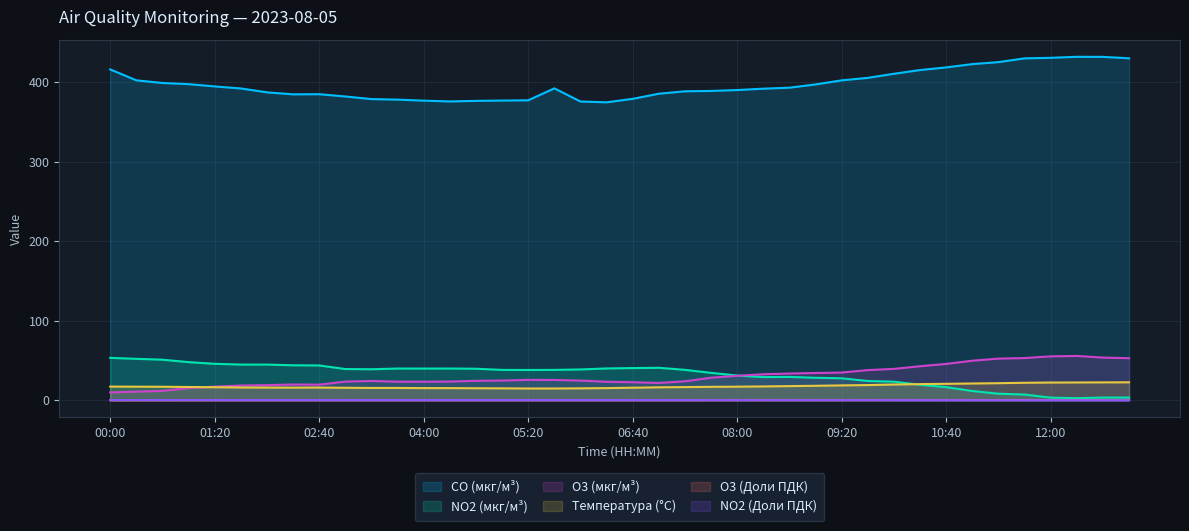

What is the sum of the Температура (°C) values at 07:20 and 04:40?

31.7